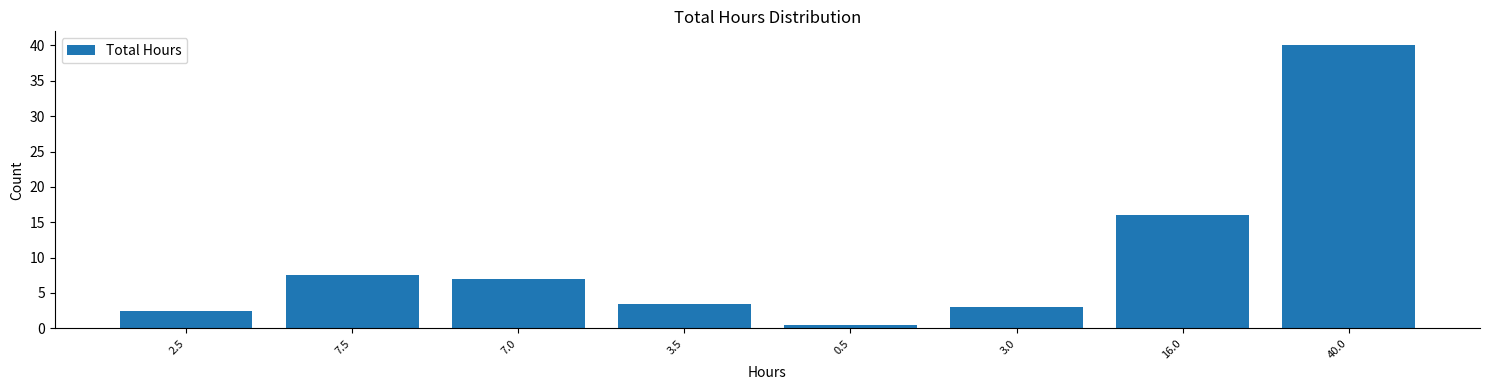

Reading left to right, what are all the values shown in this chart?

2.5	7.5	7.0	3.5	0.5	3.0	16.0	40.0